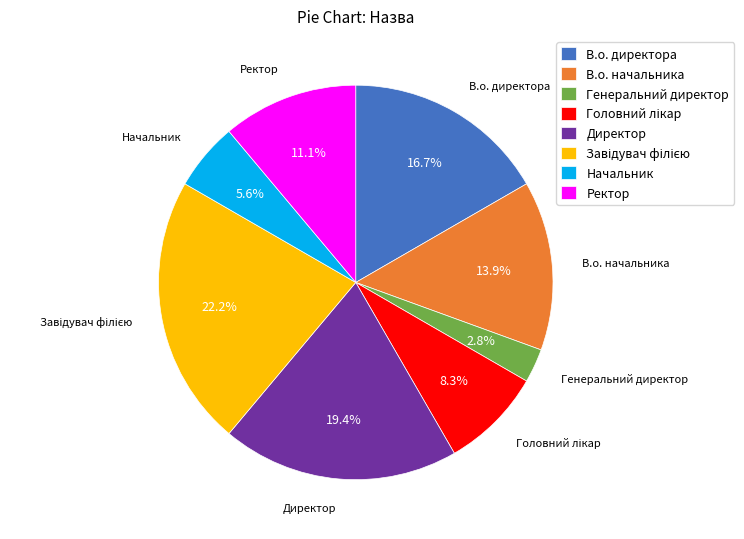

Combined, do Генеральний директор and Ректор account for over 50%?

No